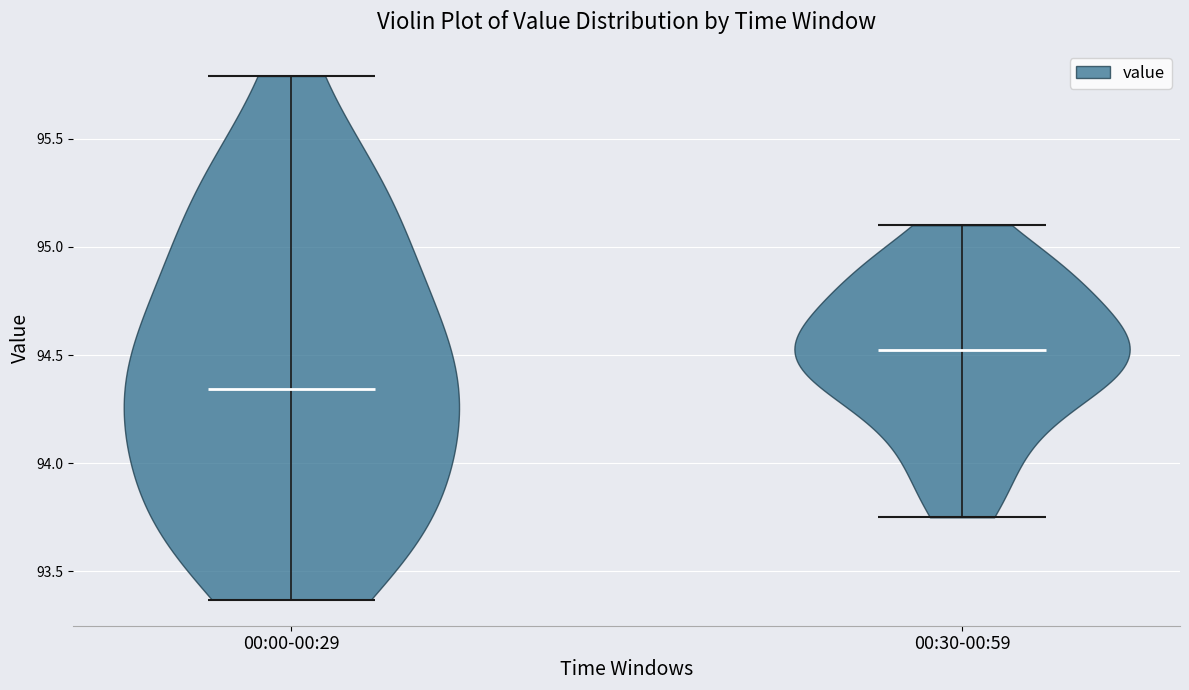

Reading left to right, read every violin against the y-axis: where its median line is, and the lowest and highest points it reaches. The values are not printed on the chart, so give them approximately, as read against the axis.

00:00-00:29: median line 94.35, lowest point 93.35, highest point 95.80
00:30-00:59: median line 94.55, lowest point 93.75, highest point 95.10